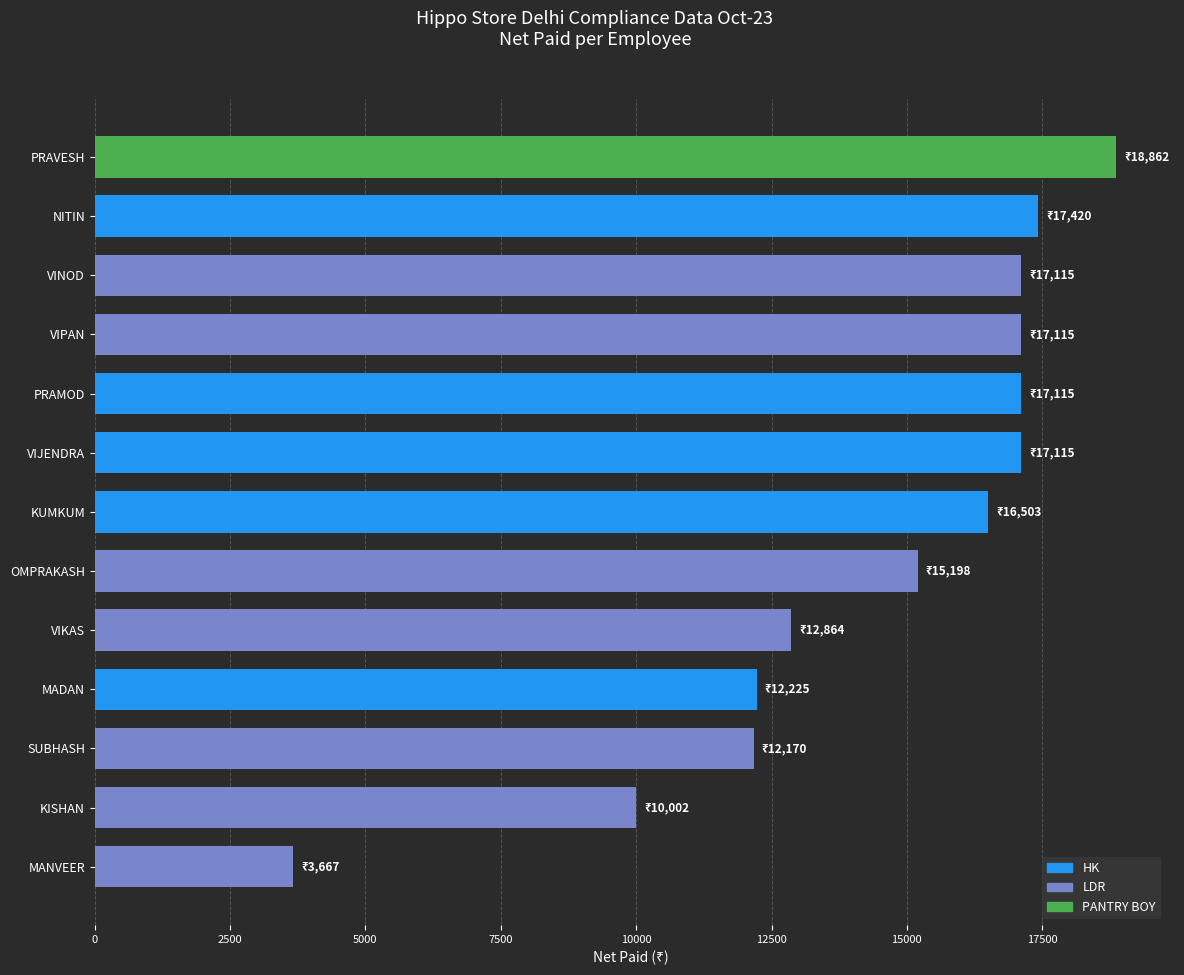

What is the average value?

14413.1